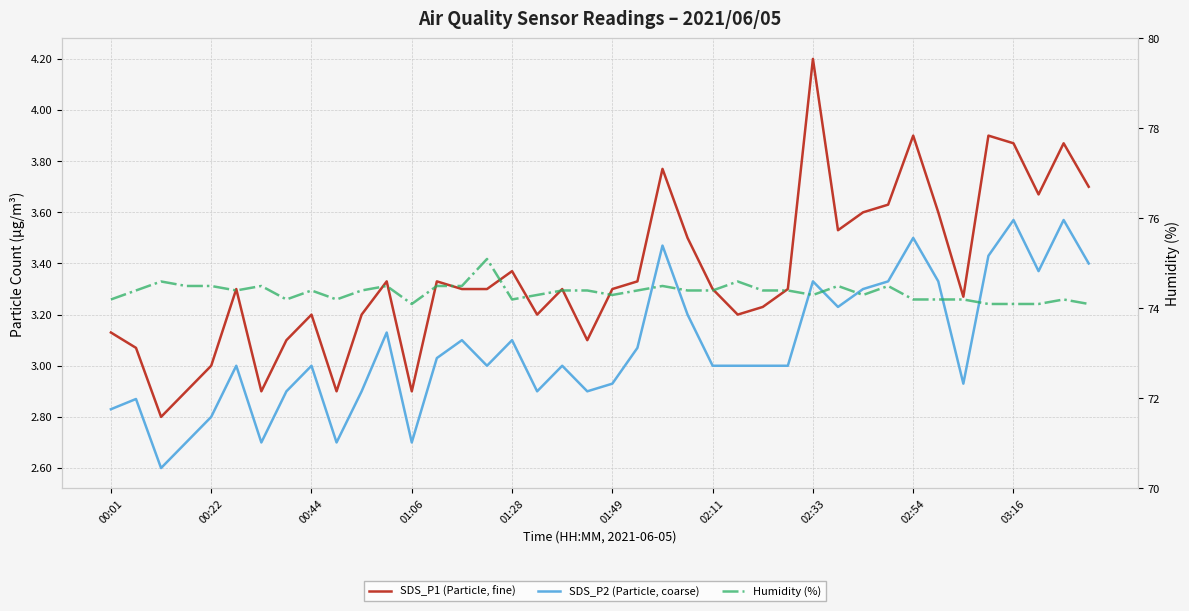

How many distinct data groups are displayed?

3